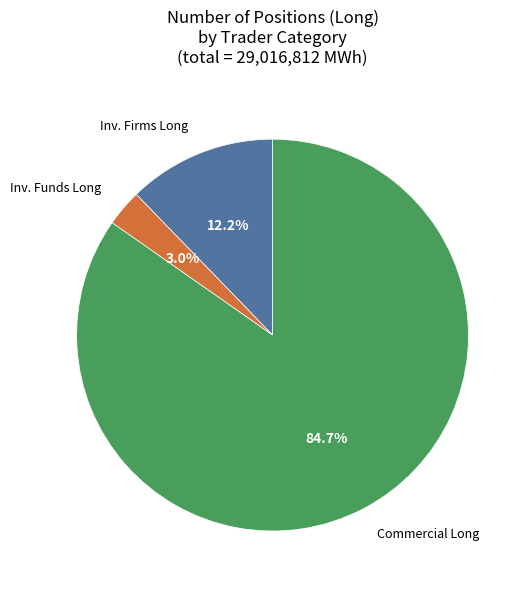

Is there a majority slice in this chart?

Yes